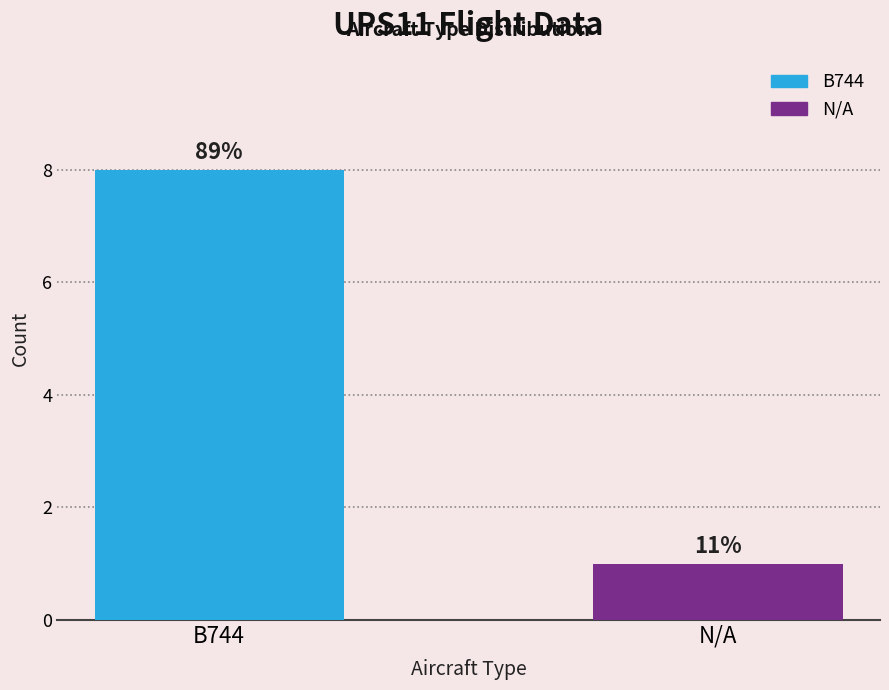

What value does the data have at B744?

8